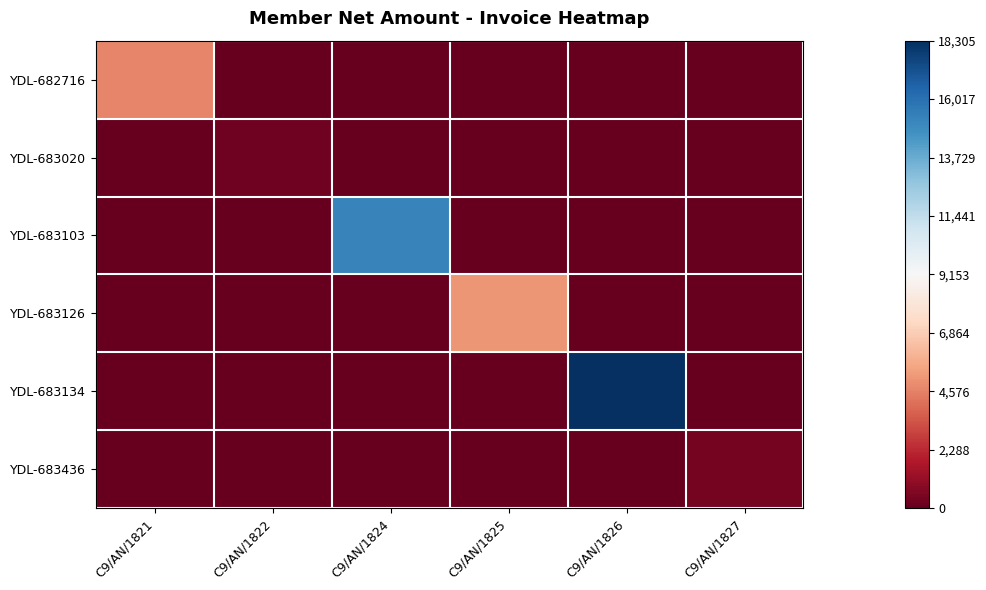

At which category is the sum across all series the highest?

C9/AN/1826